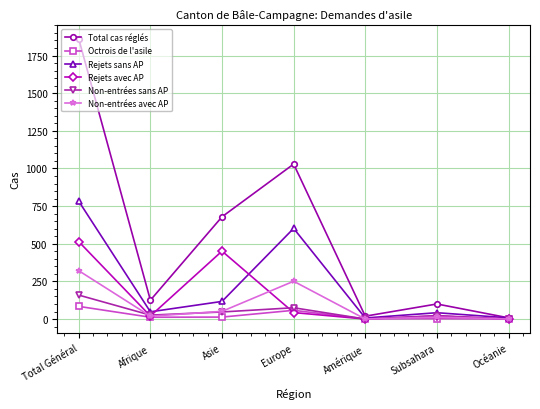

How many data points in Rejets avec AP are less than 20?

2